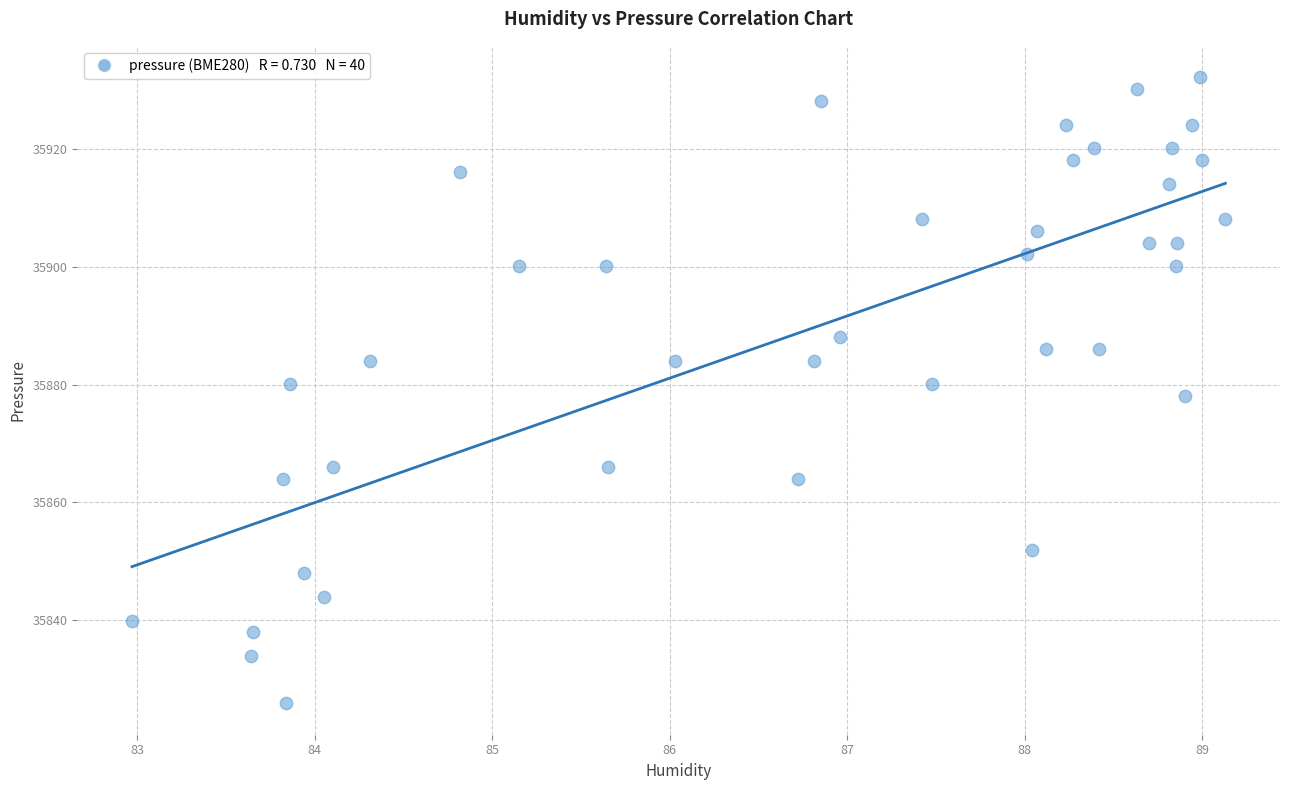

What is the range of X values (max minus min)?

6.2